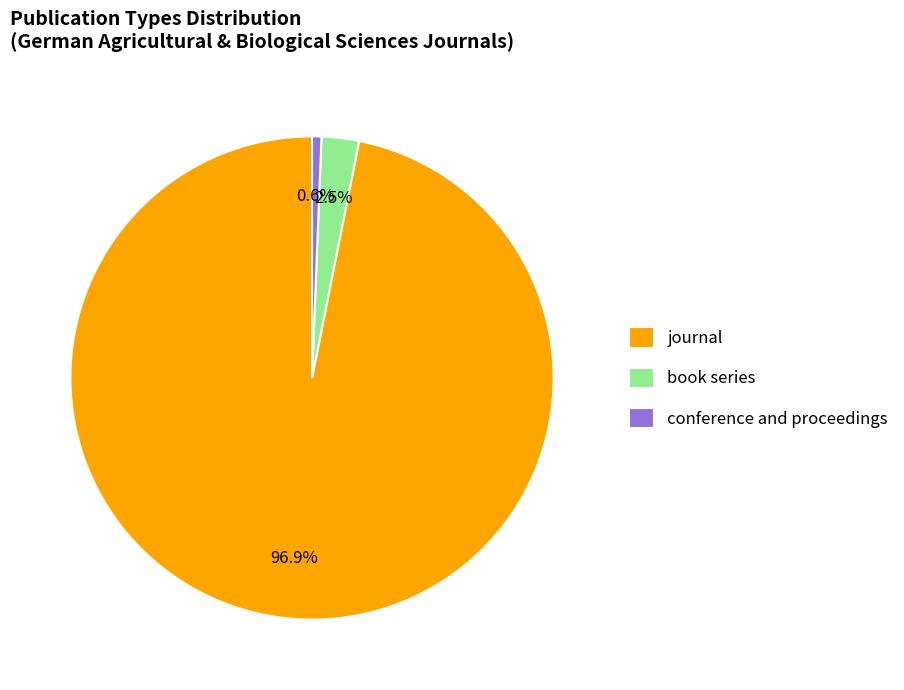

Which category has the biggest portion of the pie?

journal